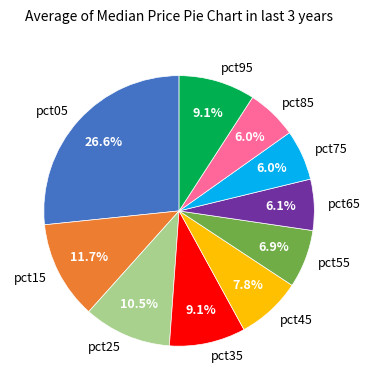

Which has a higher value, pct95 or pct75?

pct95